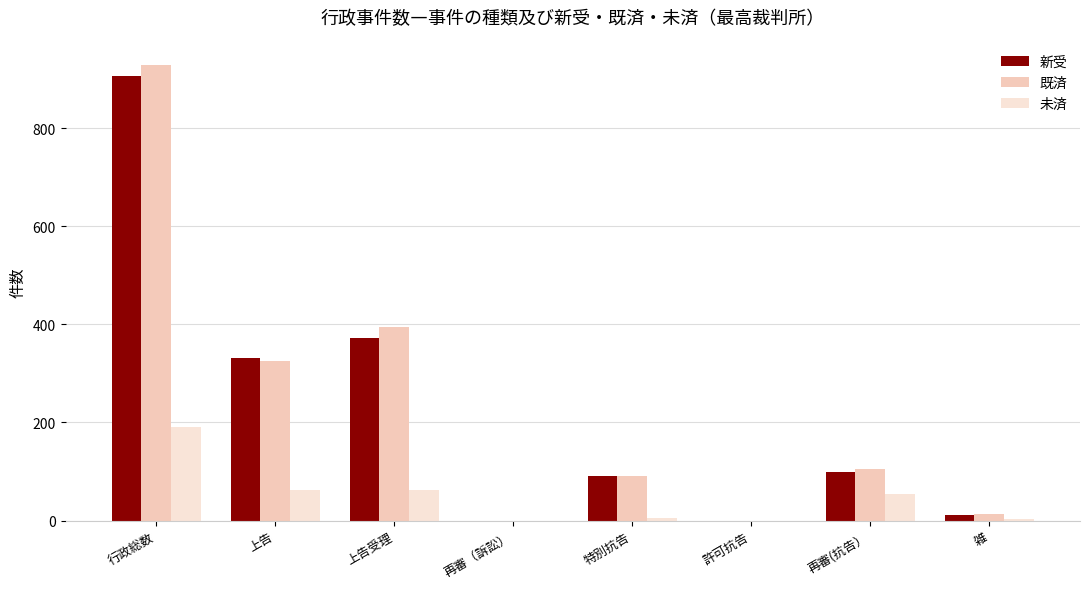

How many groups of bars are there?

8